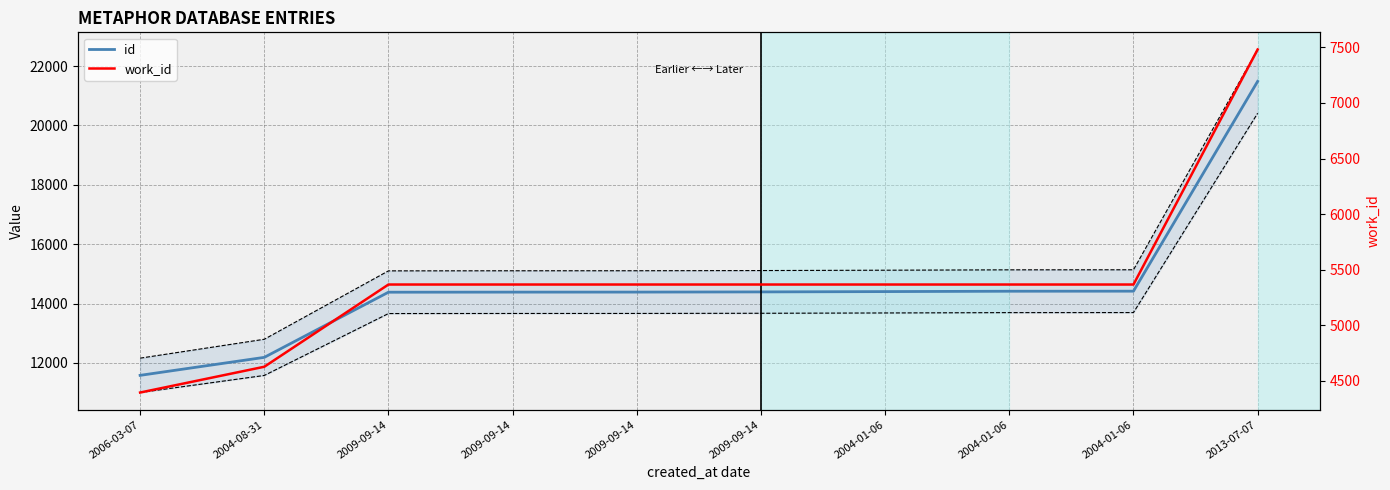

What is the difference between the second highest and minimum values in the id series?

2836